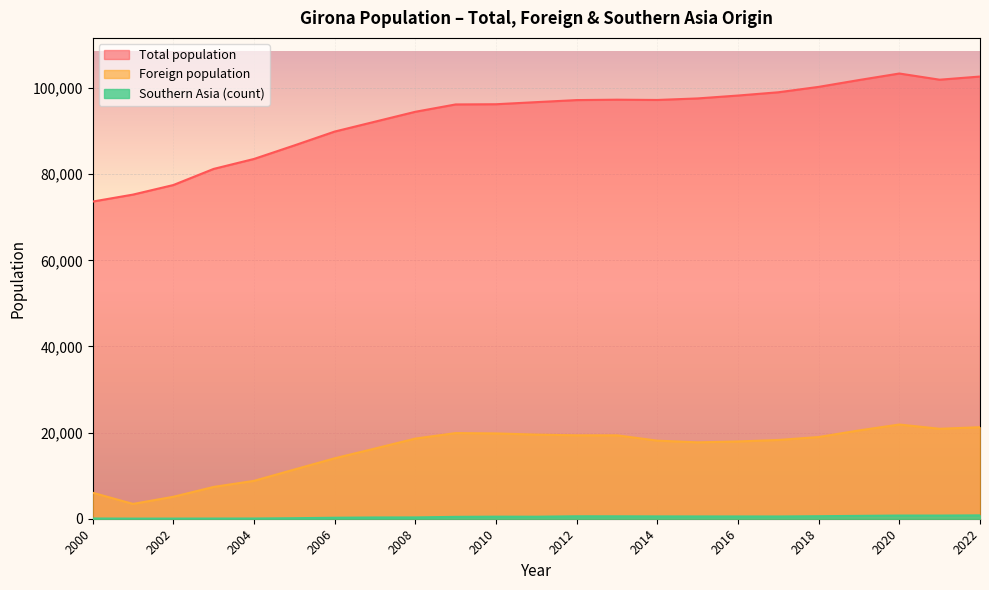

Reading left to right, transcribe all the data shown in this chart.

Total population: 2022=102666	2021=101932	2020=103369	2019=101852	2018=100266	2017=99013	2016=98255	2015=97586	2014=97227	2013=97292	2012=97198	2011=96722	2010=96236	2009=96188	2008=94484	2007=92186	2006=89890	2005=86672	2004=83531	2003=81220	2002=77475	2001=75256	2000=73637
Foreign population: 2022=21248	2021=20884	2020=21872	2019=20504	2018=18972	2017=18286	2016=17940	2015=17736	2014=18127	2013=19361	2012=19366	2011=19530	2010=19807	2009=19885	2008=18610	2007=16299	2006=14034	2005=11425	2004=8795	2003=7386	2002=5097	2001=3442	2000=6034
Southern Asia (count): 2022=782	2021=734	2020=739	2019=664	2018=585	2017=522	2016=527	2015=531	2014=541	2013=563	2012=568	2011=469	2010=479	2009=437	2008=306	2007=292	2006=229	2005=123	2004=52	2003=43	2002=34	2001=29	2000=54